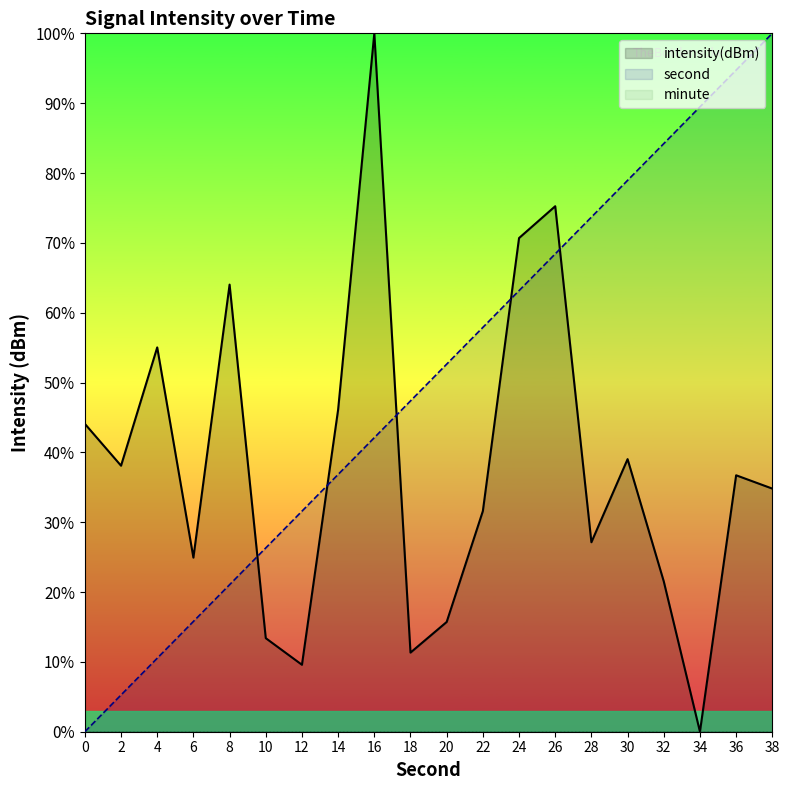

How many distinct data groups are displayed?

3